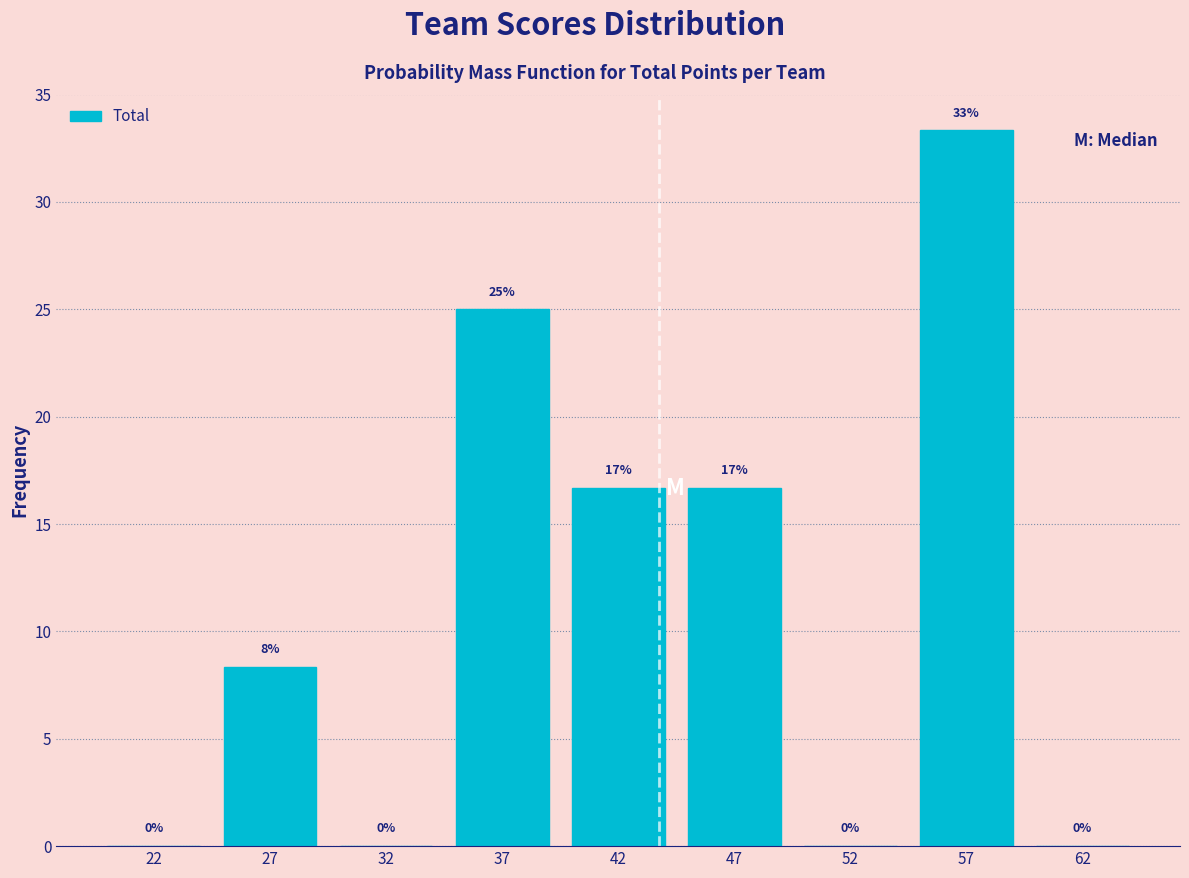

What is the sum of all values?

100.0